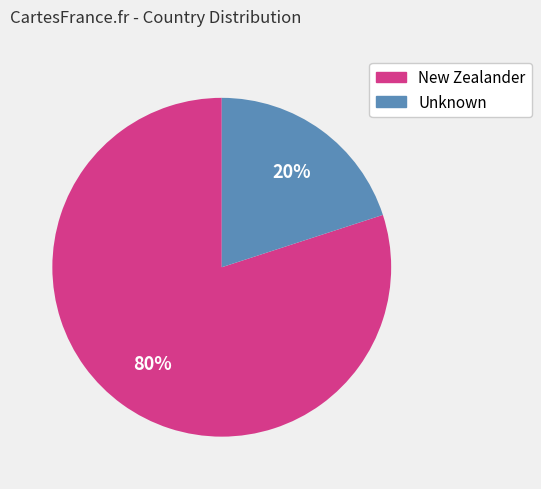

To the nearest percent, what percentage of the pie is New Zealander?

80%